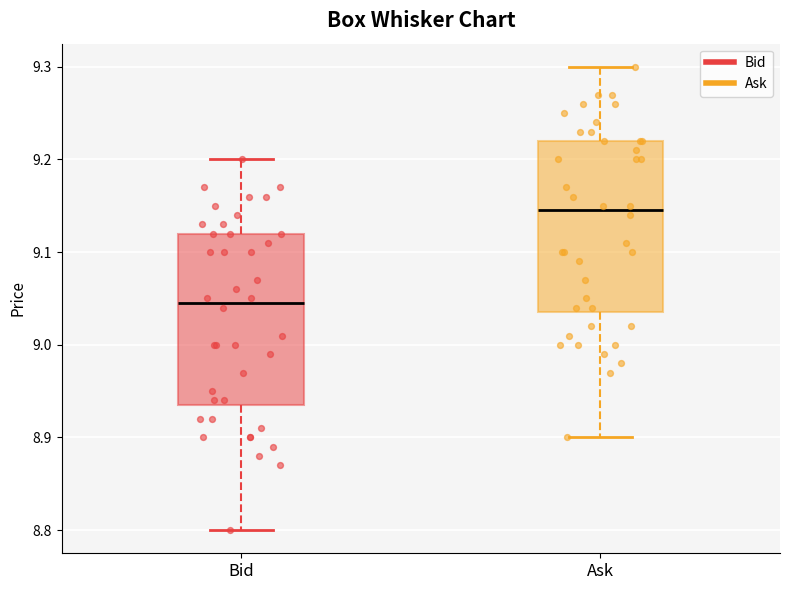

Where does the upper whisker of the box for Ask end on the y-axis? The values are not printed on the chart, so give them approximately, as read against the axis.

9.30